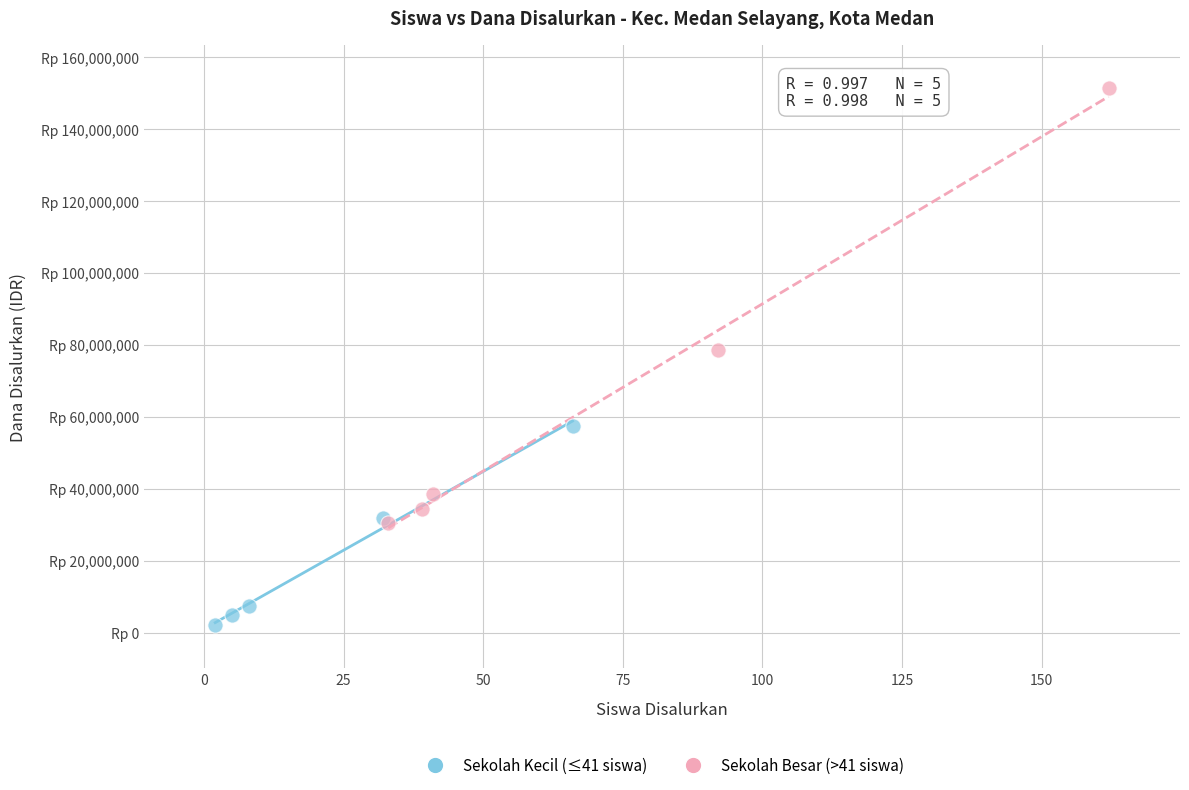

Which series reaches the maximum Y coordinate?

Sekolah Besar (>41 siswa)